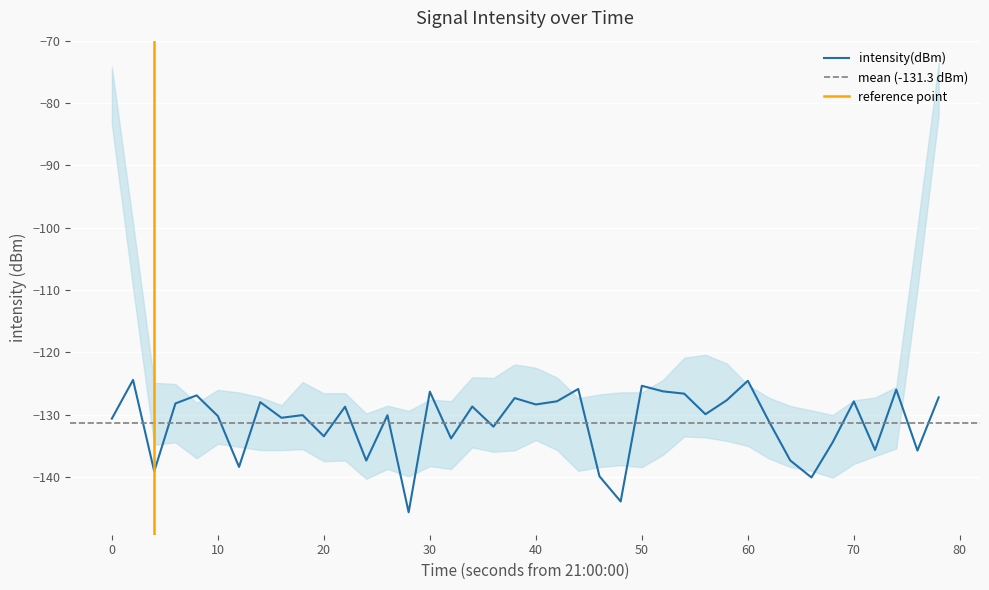

What is the lowest value of the intensity(dBm) series?

-145.7